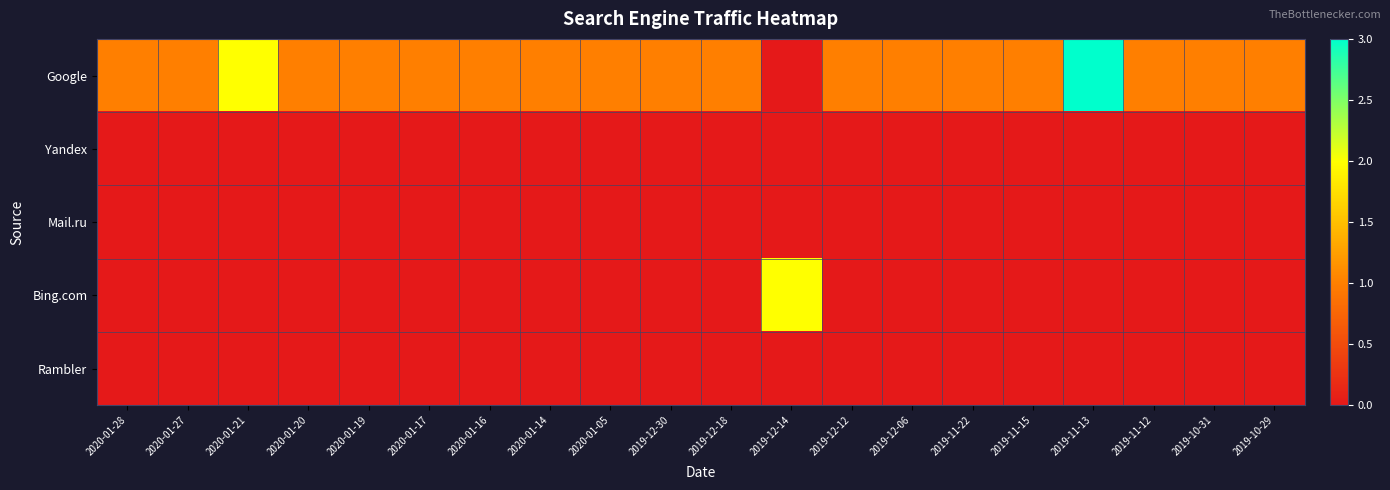

Which category has the highest value across all series?

2019-11-13